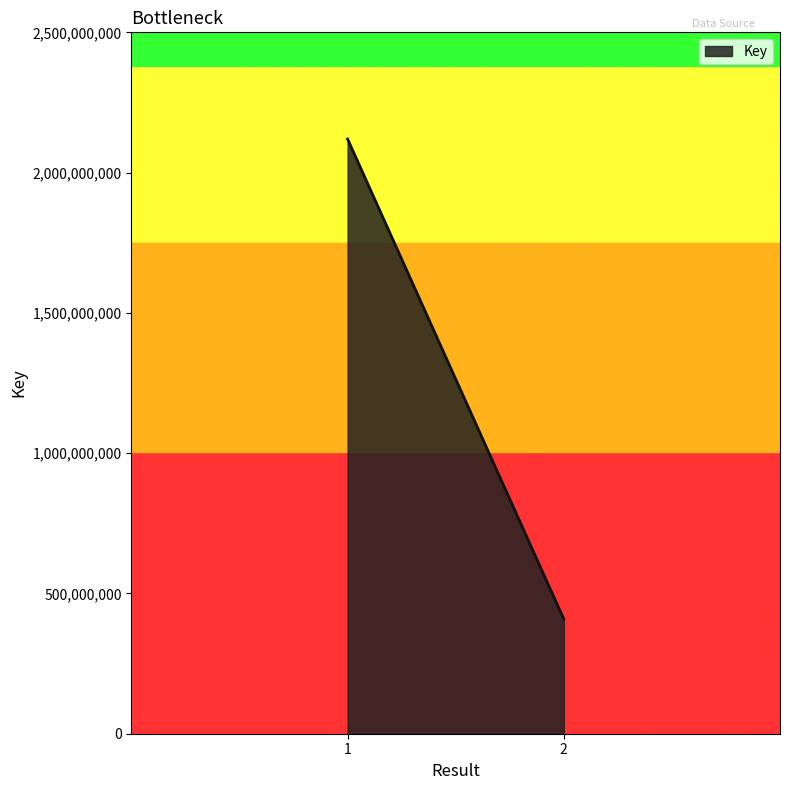

Reading left to right, list all the values displayed in this chart.

1=2119505535	2=408318037